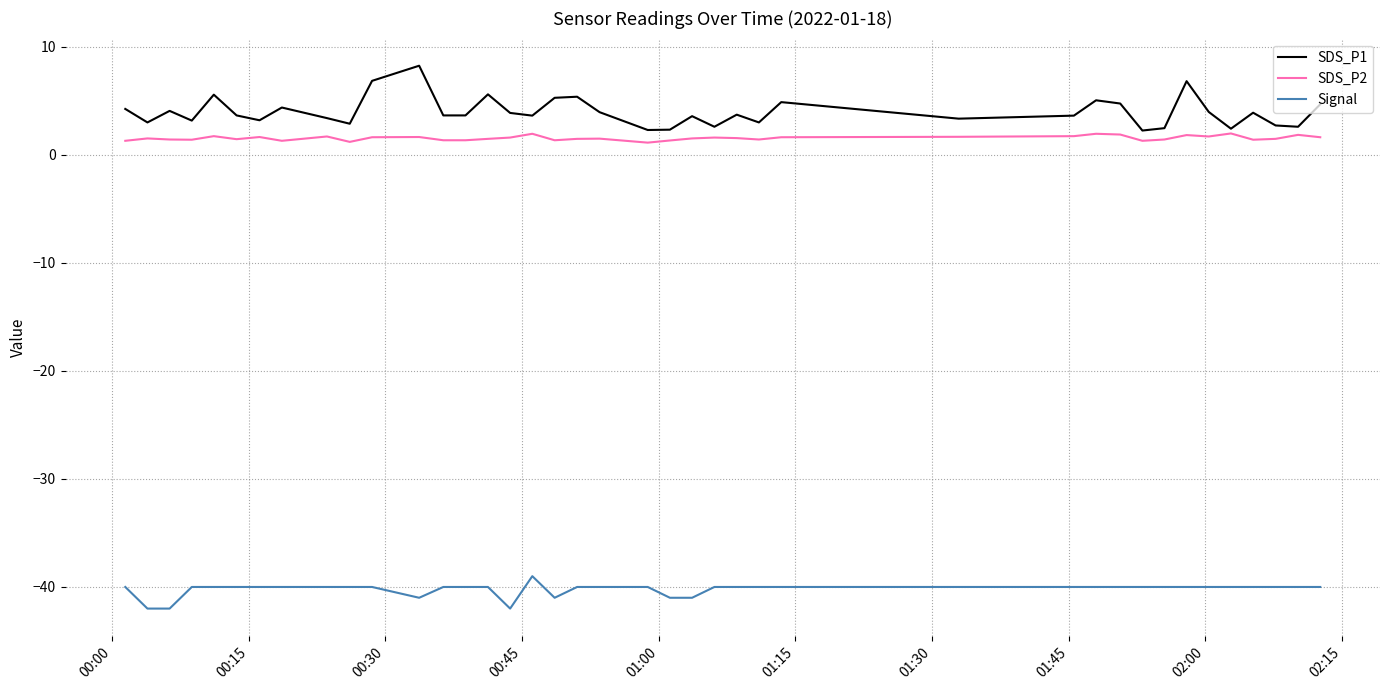

True or false: Signal and SDS_P1 cross at least once.

False